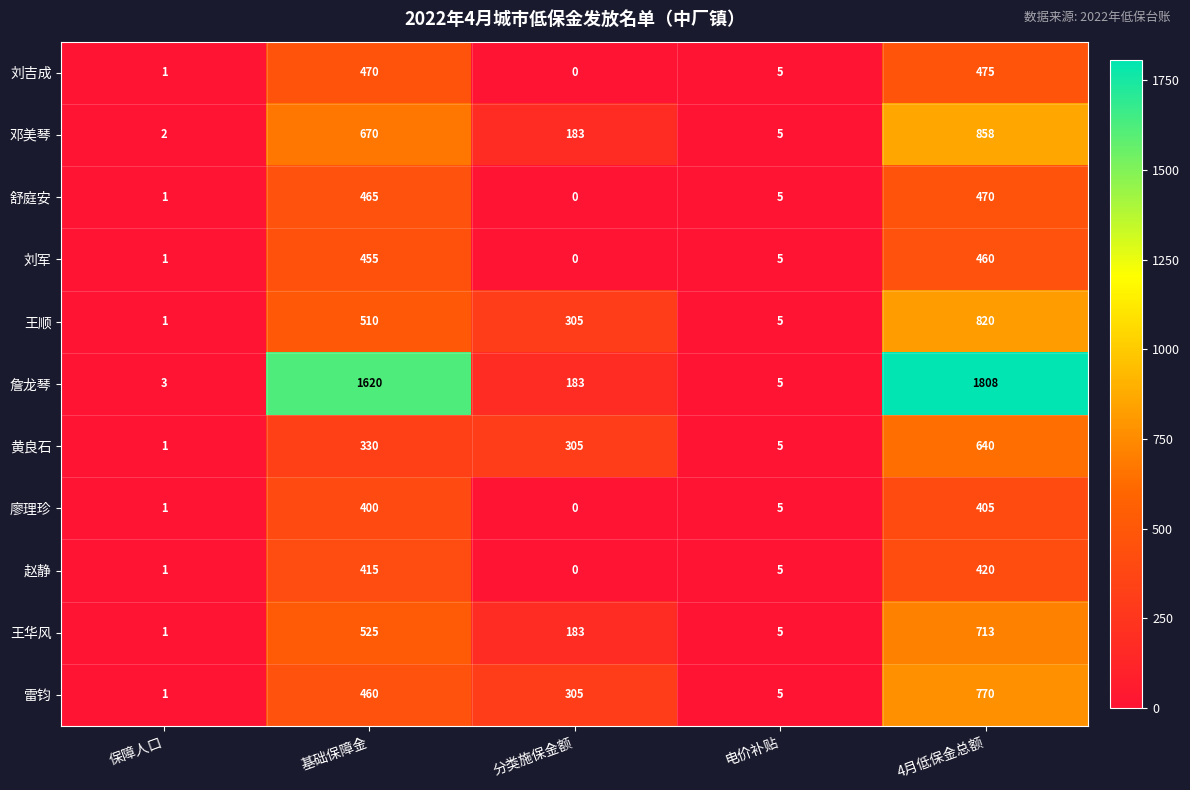

What is the difference between the maximum and minimum values in the 王顺 series?

819